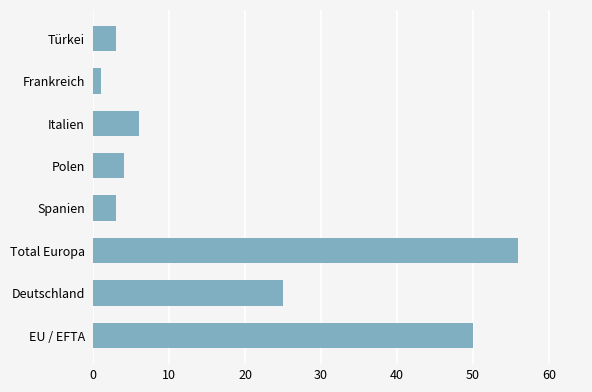

Reading top to bottom, list all the values displayed in this chart.

3	1	6	4	3	56	25	50